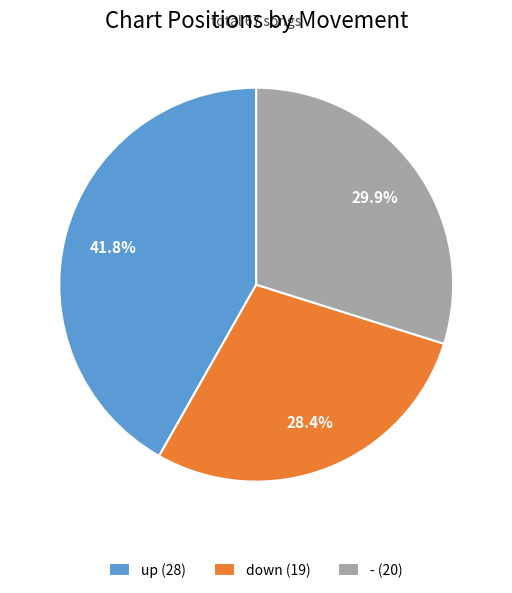

Combined, what portion of the pie is down (19) and - (20)?

58.2%